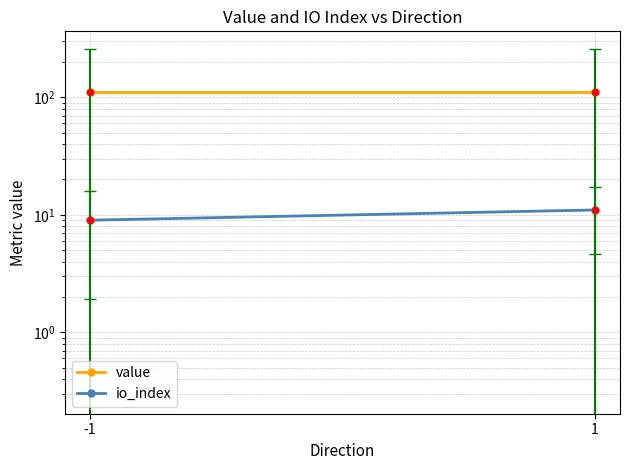

At how many categories does at least one series exceed 86?

2